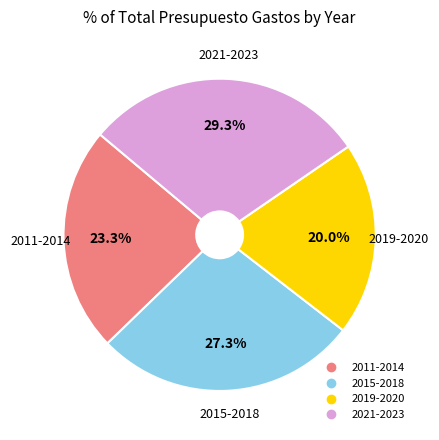

Does any single category account for the majority?

No